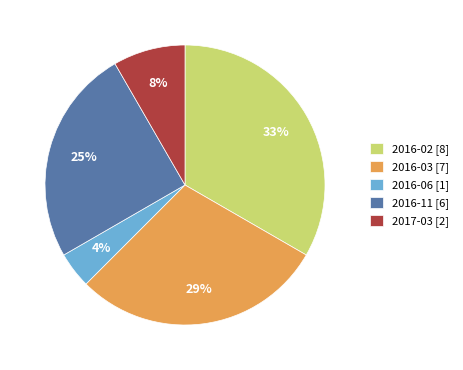

Count the number of slices in the pie.

5